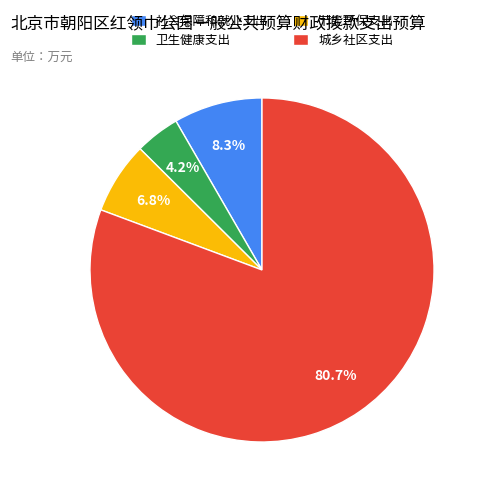

Which category accounts for the majority?

城乡社区支出